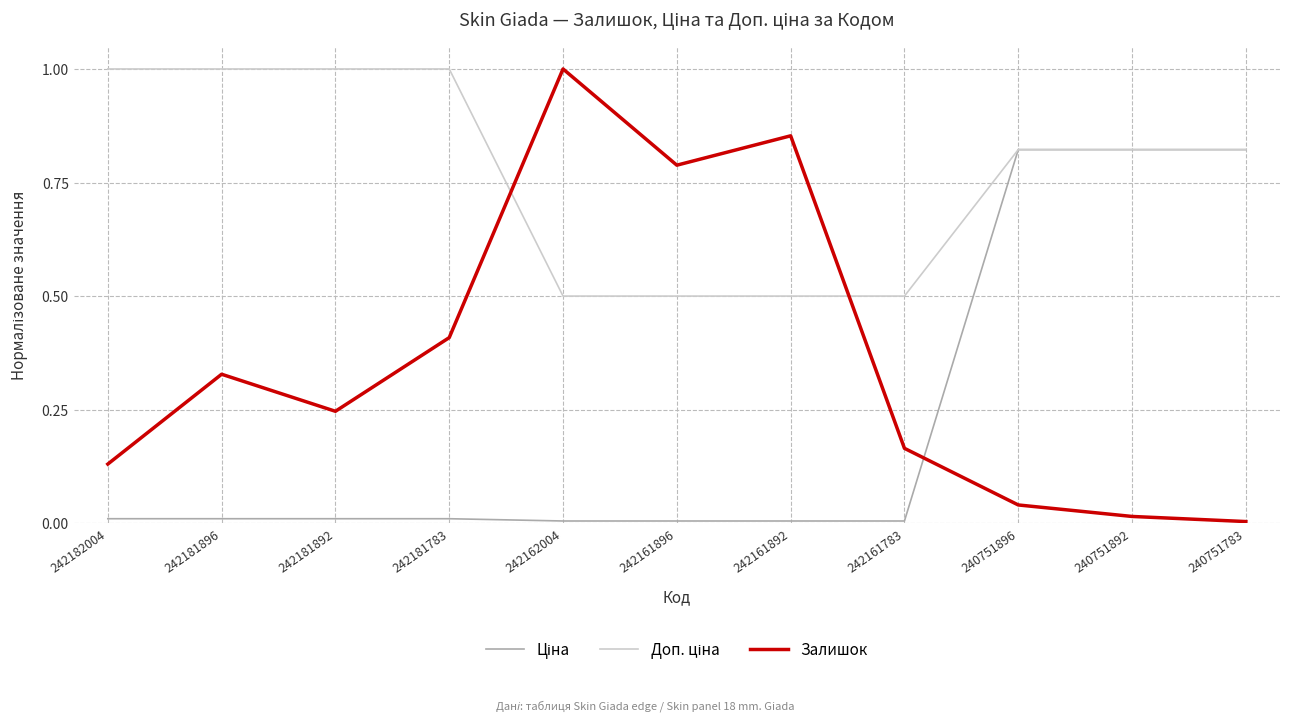

What is the sum of the Залишок values at 242181896 and 242181892?

0.6